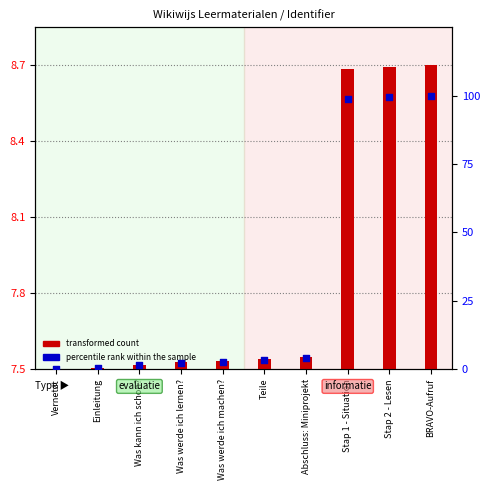

Which series has the largest Y range (max minus min)?

percentile rank within the sample